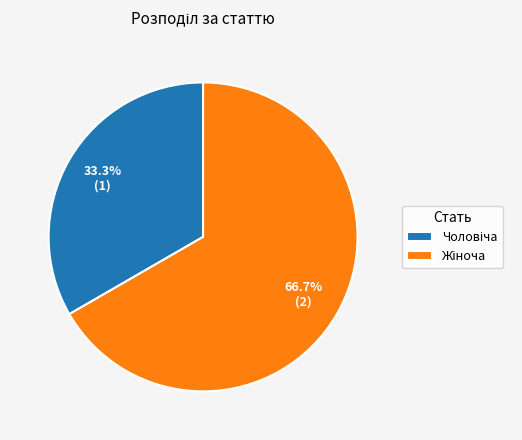

Is there a majority slice in this chart?

Yes